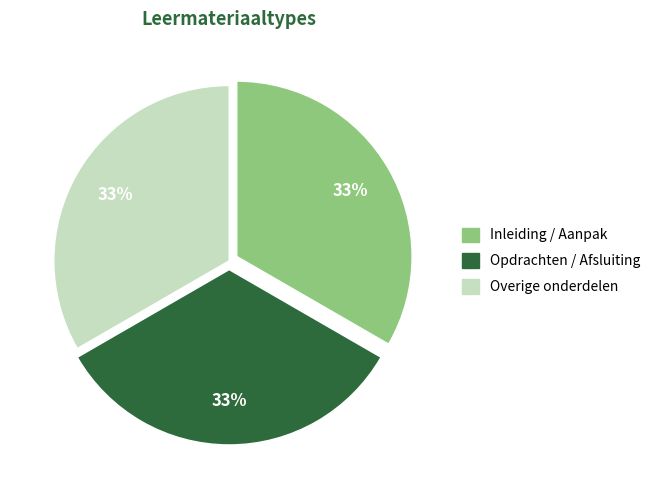

To the nearest percent, what is the average slice percentage?

33%